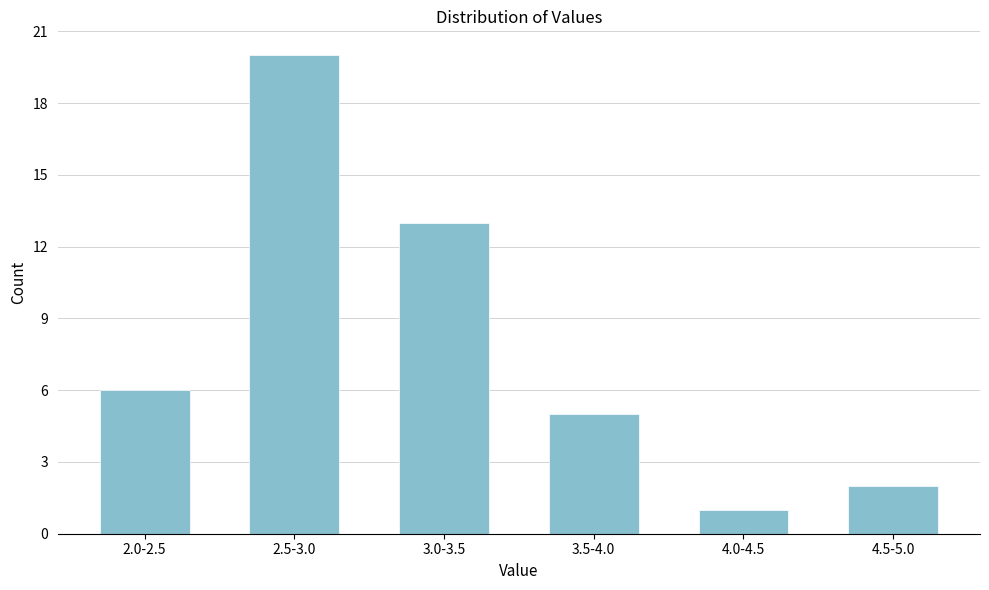

Reading left to right, transcribe all the data shown in this chart.

6	20	13	5	1	2